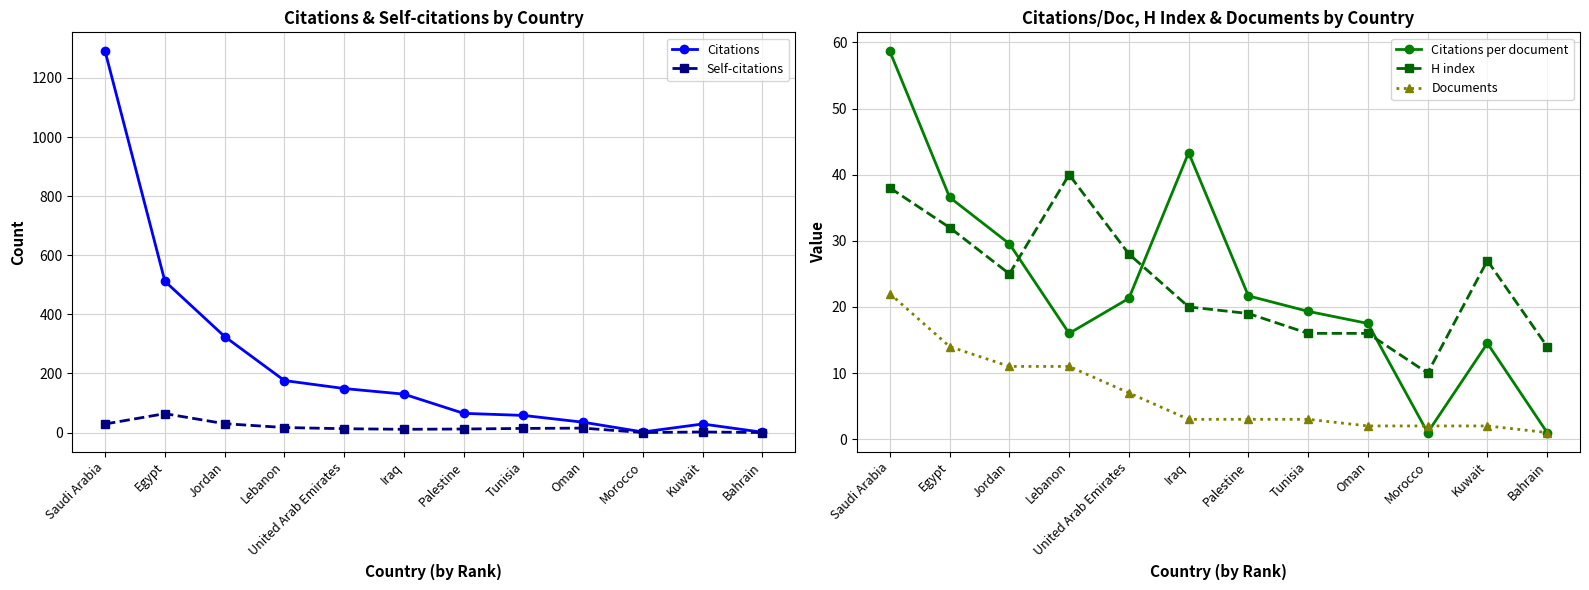

At which category does the chart reach its peak across all series?

Saudi Arabia